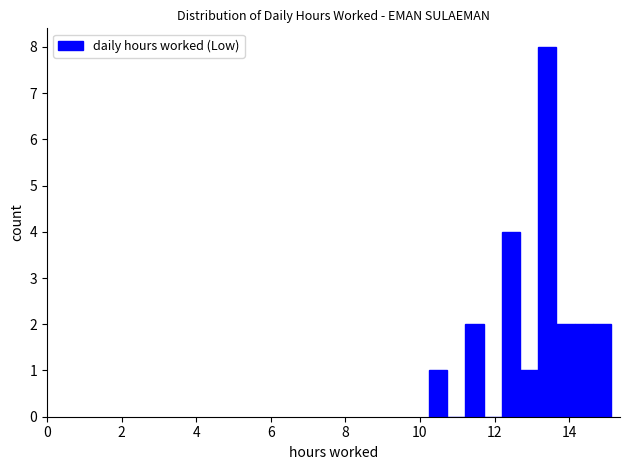

Around what value on the x-axis is the tallest bar? Give the approximate position of its centre, as read against the axis.

13.4